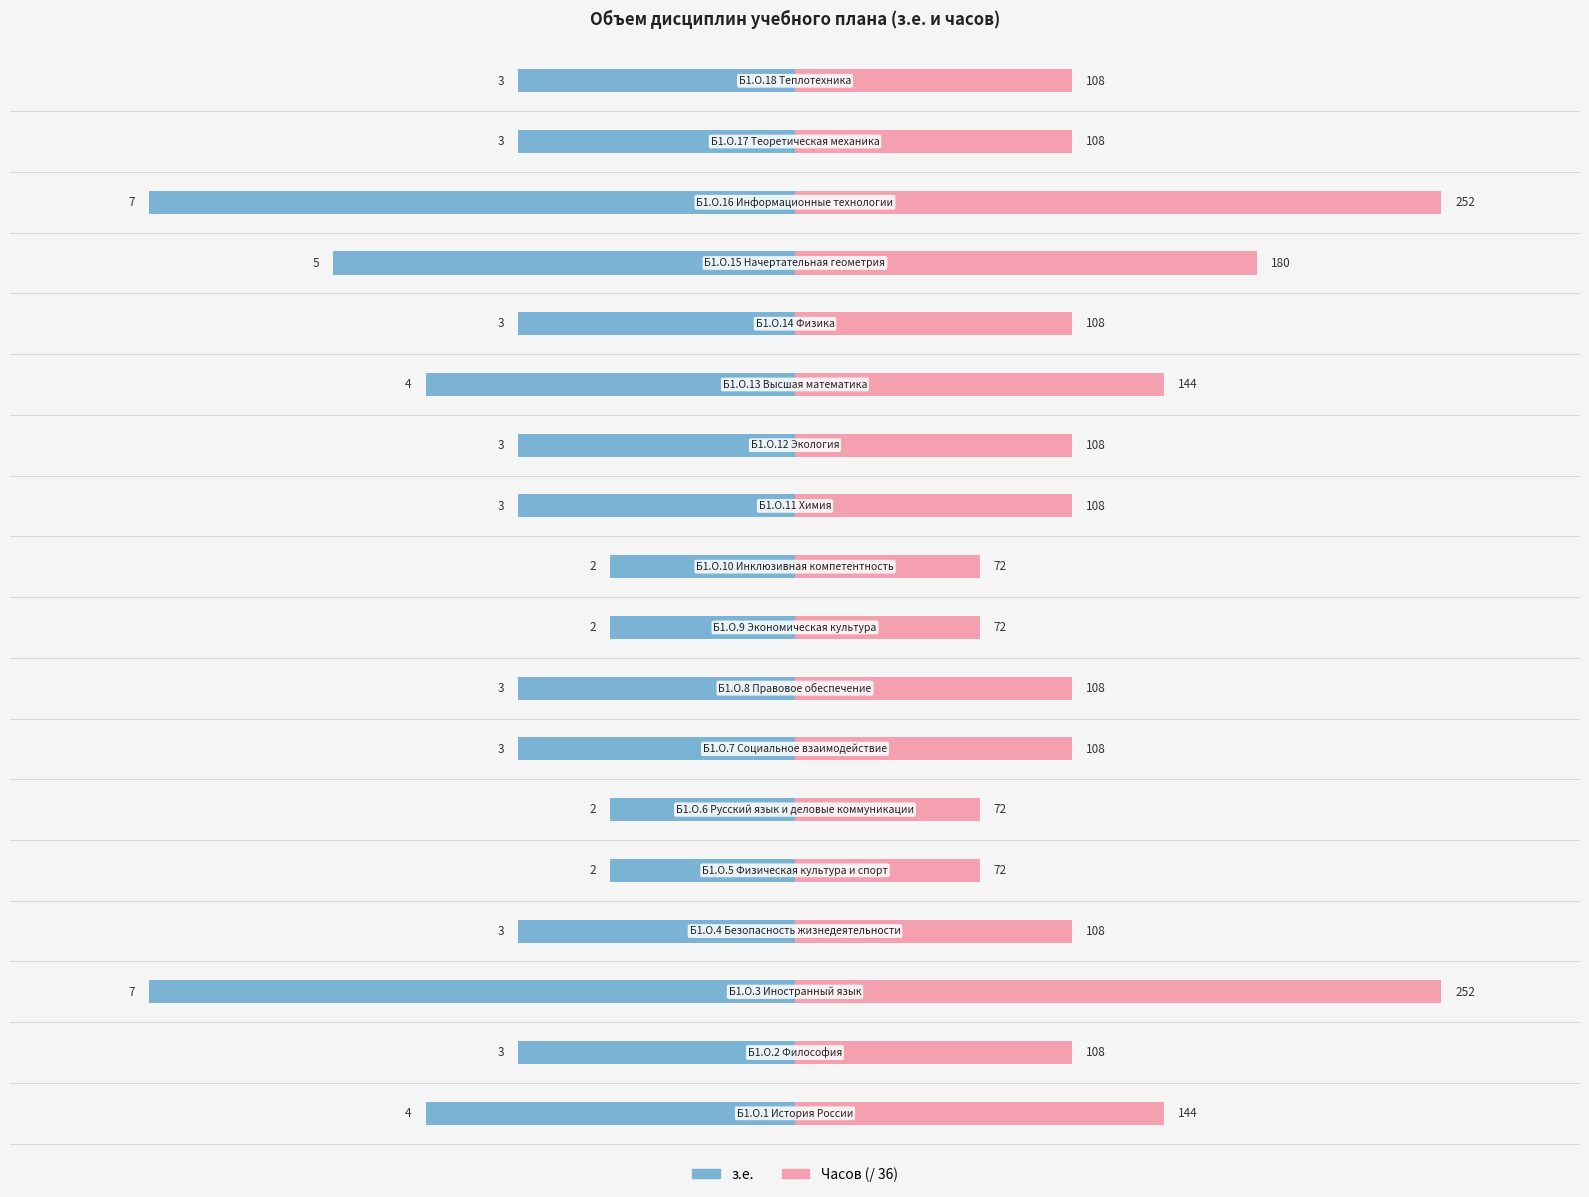

At 14, list the series in order from largest to smallest.

Часов (/ 36), з.е.